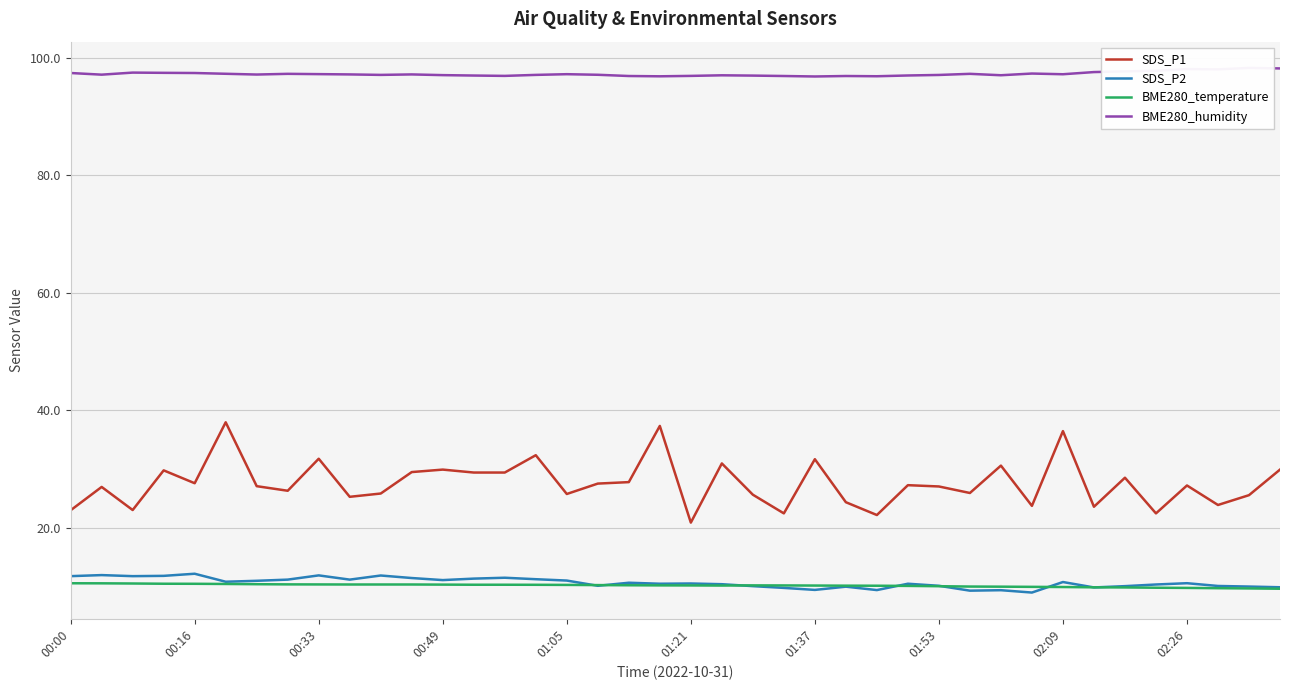

Which series has the largest total across all categories?

BME280_humidity